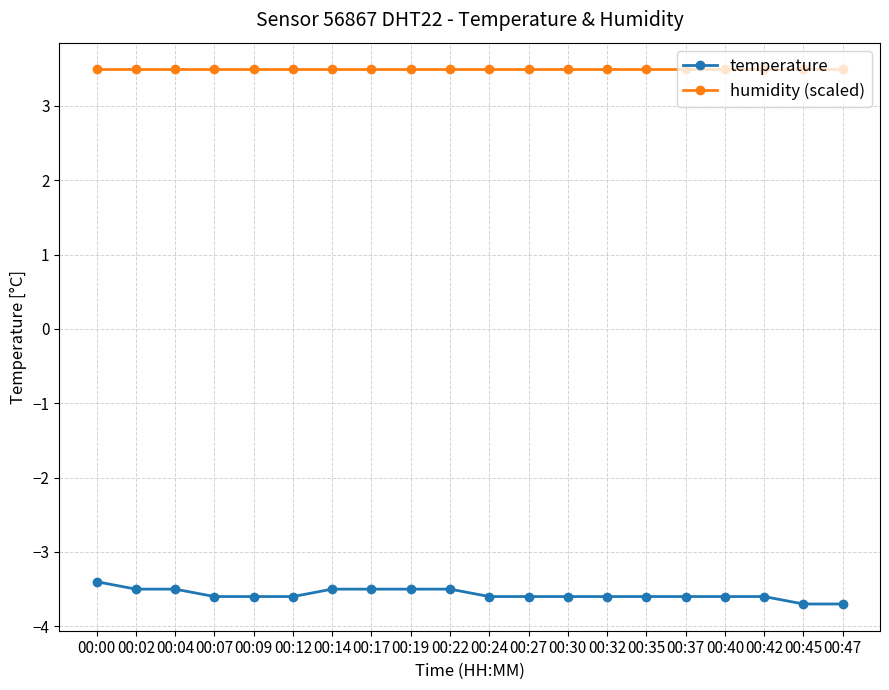

What is the average value of the temperature series?

-3.6